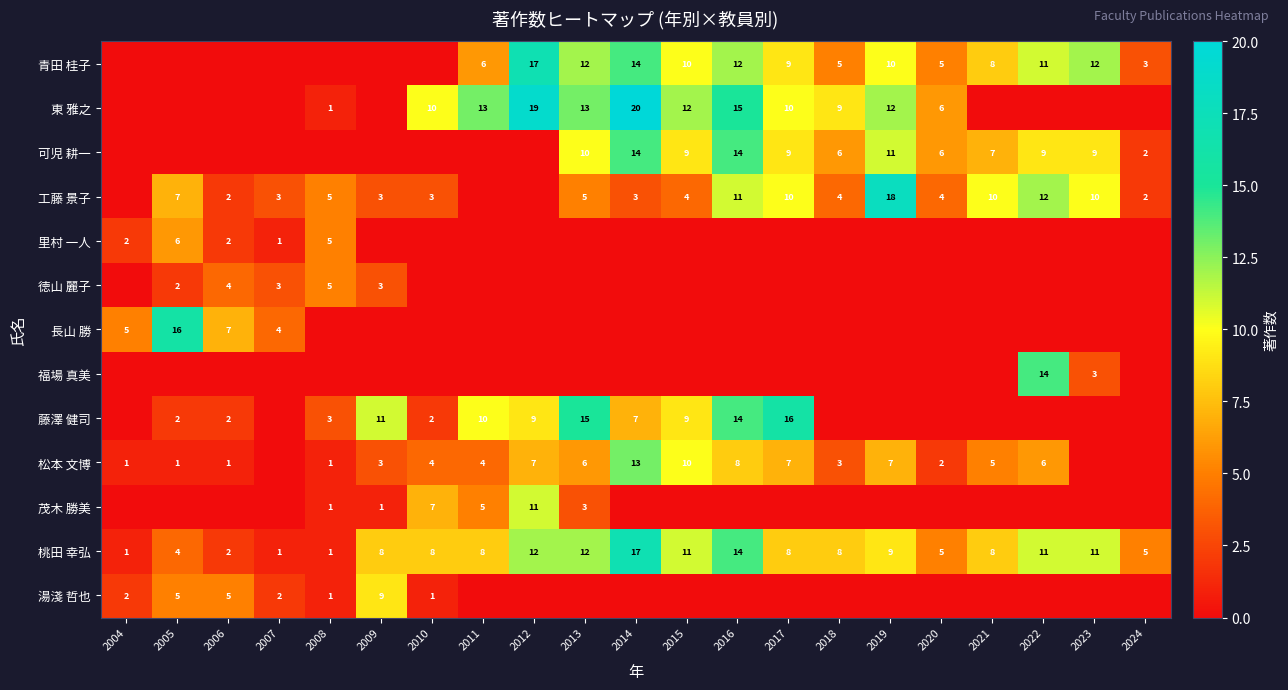

The value of 藤澤 健司 at 2005 is 3. True or false?

False